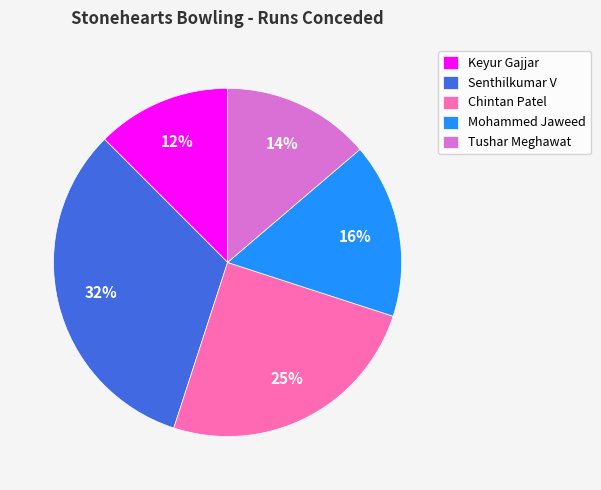

Is it true that Chintan Patel is 25% of the pie?

True